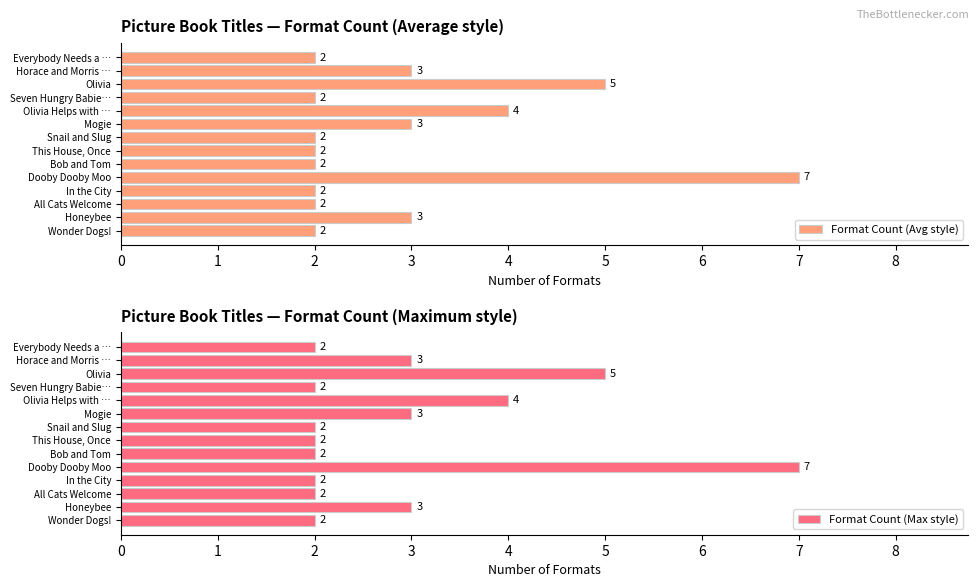

What is the approximate value of Format Count (Avg style) at Honeybee?

3